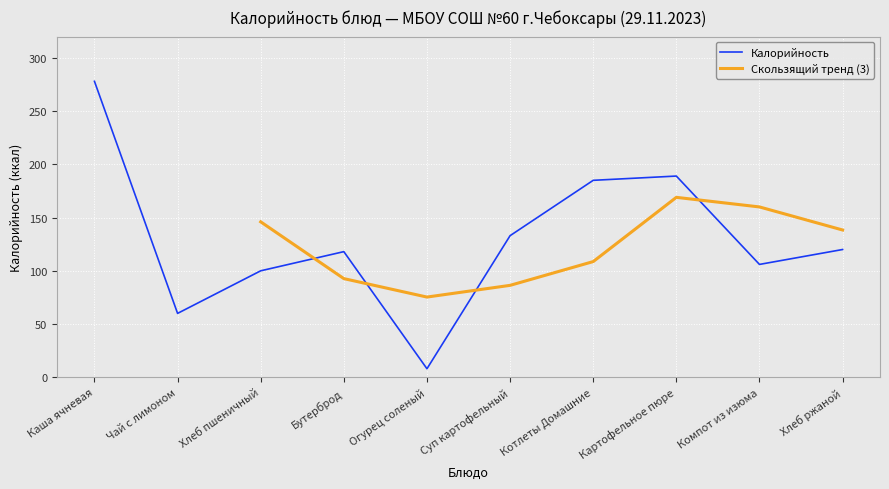

Rank the categories by value from lowest to highest.

Огурец соленый, Чай с лимоном, Хлеб пшеничный, Компот из изюма, Бутерброд, Хлеб ржаной, Суп картофельный, Котлеты Домашние, Картофельное пюре, Каша ячневая